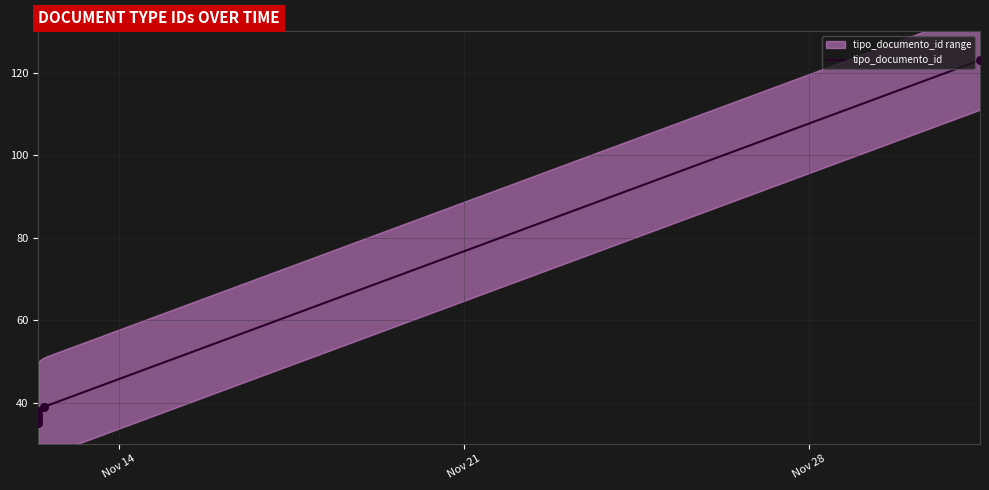

What is the minimum value for tipo_documento_id?

38.0